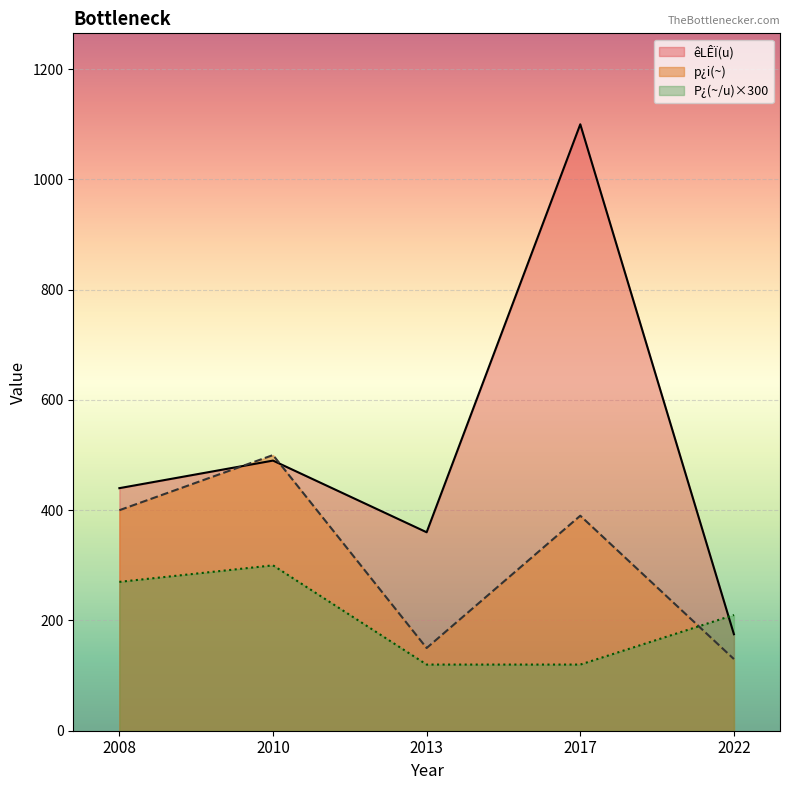

Reading right to left, transcribe all the data shown in this chart.

êLÊÏ(u): 2008=440.0	2010=490.0	2013=360.0	2017=1100.0	2022=175.0
P¿(~/u): 2008=0.9	2010=1.0	2013=0.4	2017=0.4	2022=0.7
p¿i(~): 2008=400.0	2010=500.0	2013=150.0	2017=390.0	2022=130.0